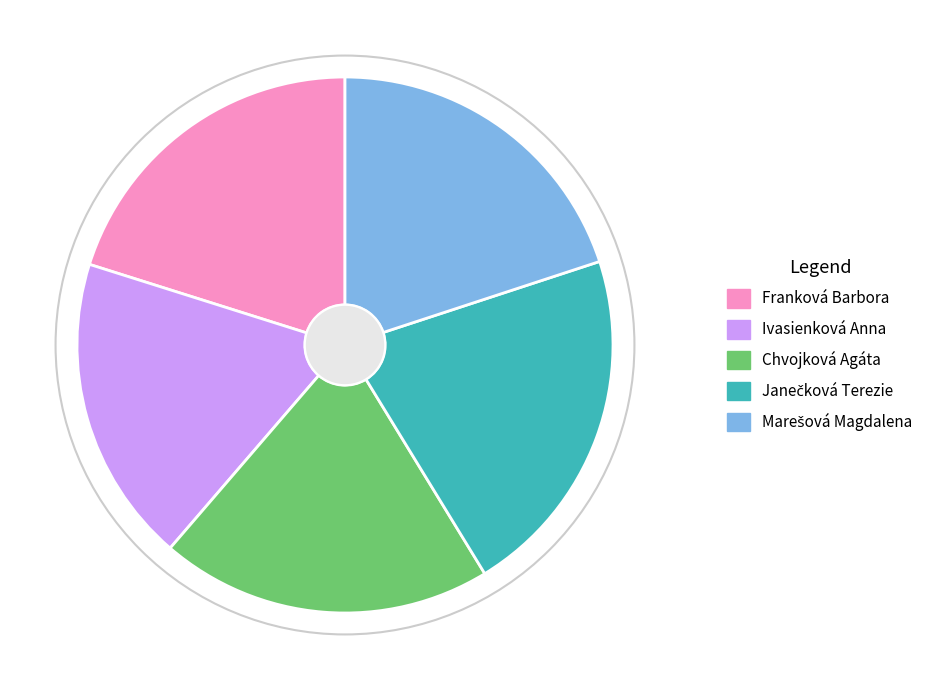

How many slices are in this pie chart?

5